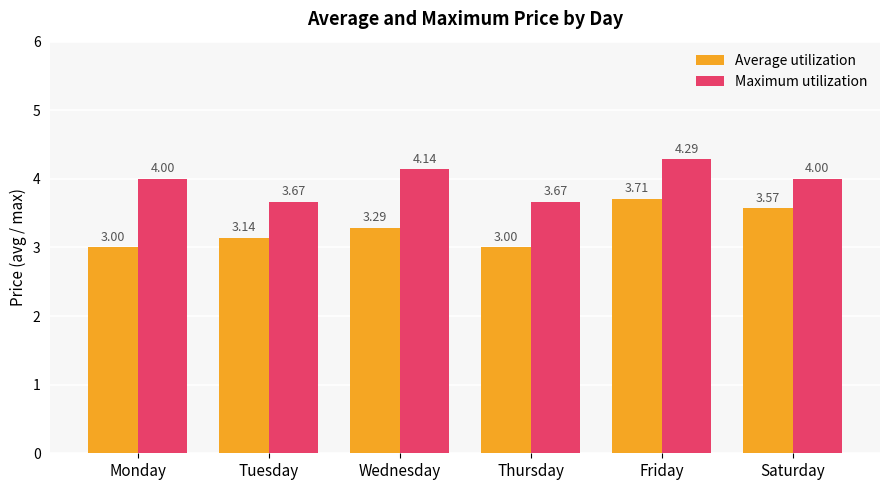

At which category is the sum across all series the highest?

Friday